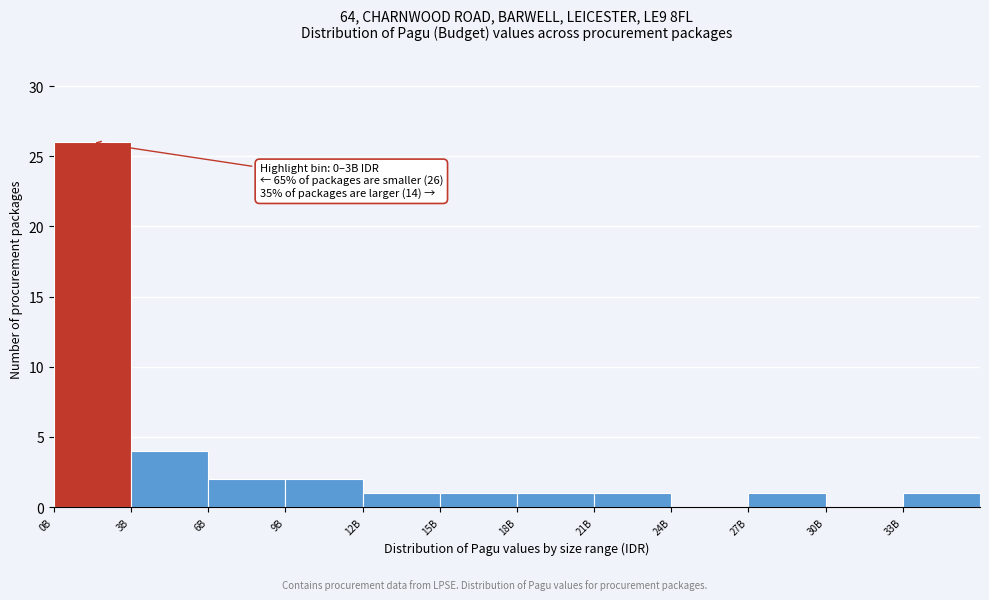

Reading left to right, list all the values displayed in this chart.

0B=26	3B=4	6B=2	9B=2	12B=1	15B=1	18B=1	21B=1	24B=0	27B=1	30B=0	33B=1